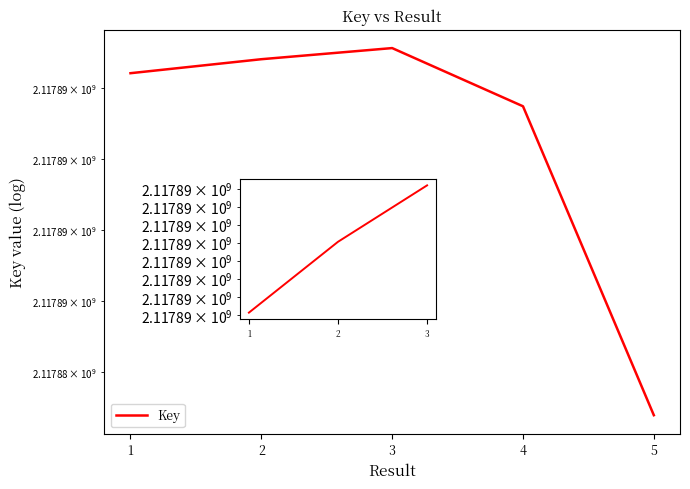

Between 3 and 1, which is larger?

3